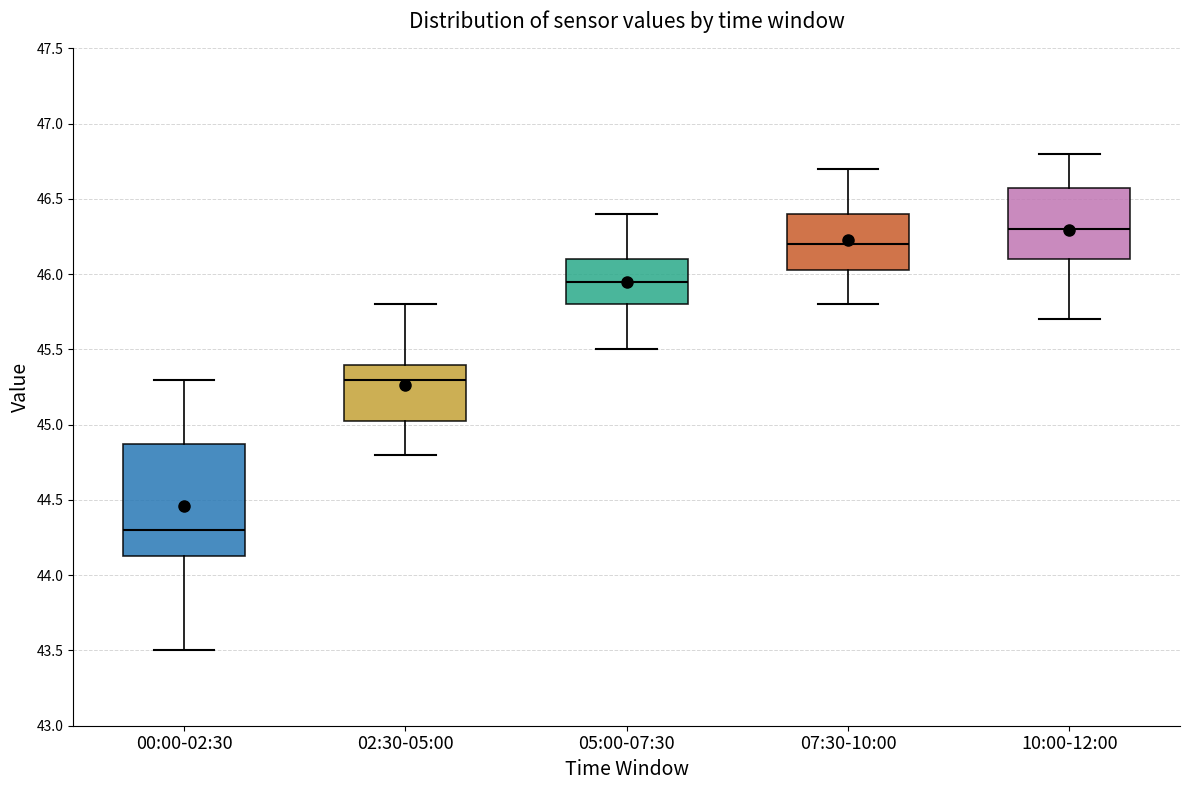

Reading left to right, read every box against the y-axis: the position of its median line, the range the box covers, and the ends of its whiskers. The values are not printed on the chart, so give them approximately, as read against the axis.

00:00-02:30: median 44.30, box 44.15 to 44.90, whiskers 43.50 to 45.30
02:30-05:00: median 45.30, box 45.05 to 45.40, whiskers 44.80 to 45.80
05:00-07:30: median 45.95, box 45.80 to 46.10, whiskers 45.50 to 46.40
07:30-10:00: median 46.20, box 46.05 to 46.40, whiskers 45.80 to 46.70
10:00-12:00: median 46.30, box 46.10 to 46.60, whiskers 45.70 to 46.80